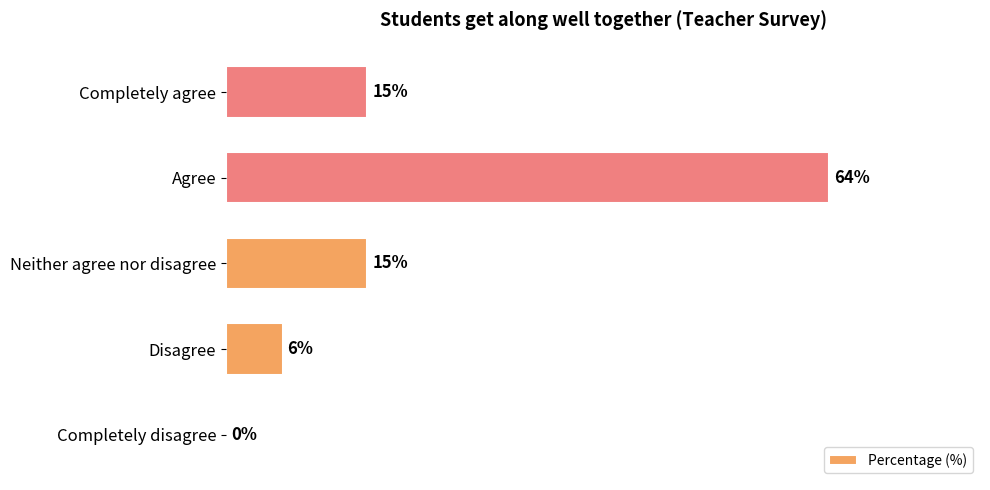

Between Neither agree nor disagree and Disagree, which is larger?

Neither agree nor disagree